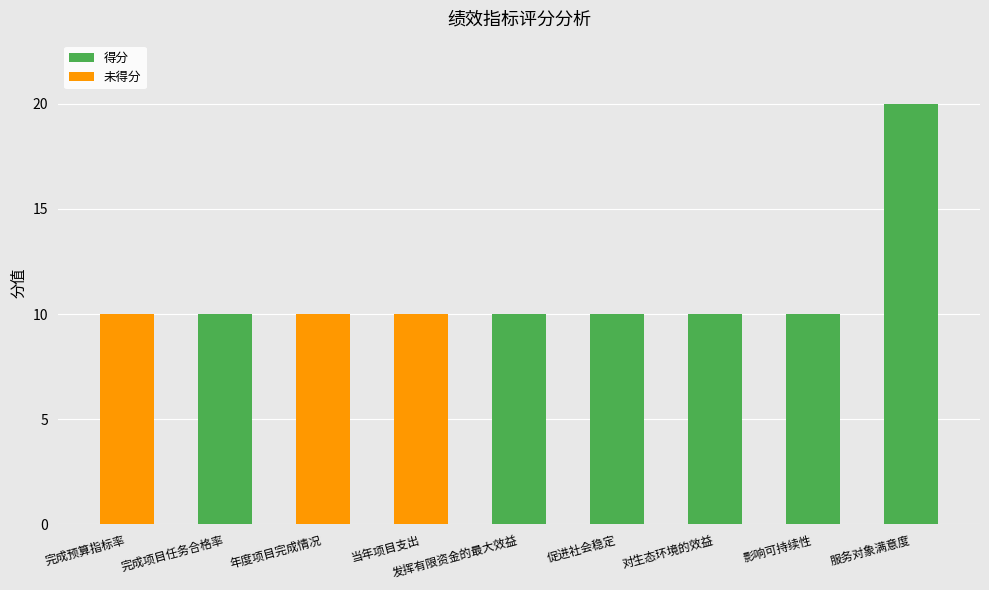

Read the 得分 value at 完成项目任务合格率.

10